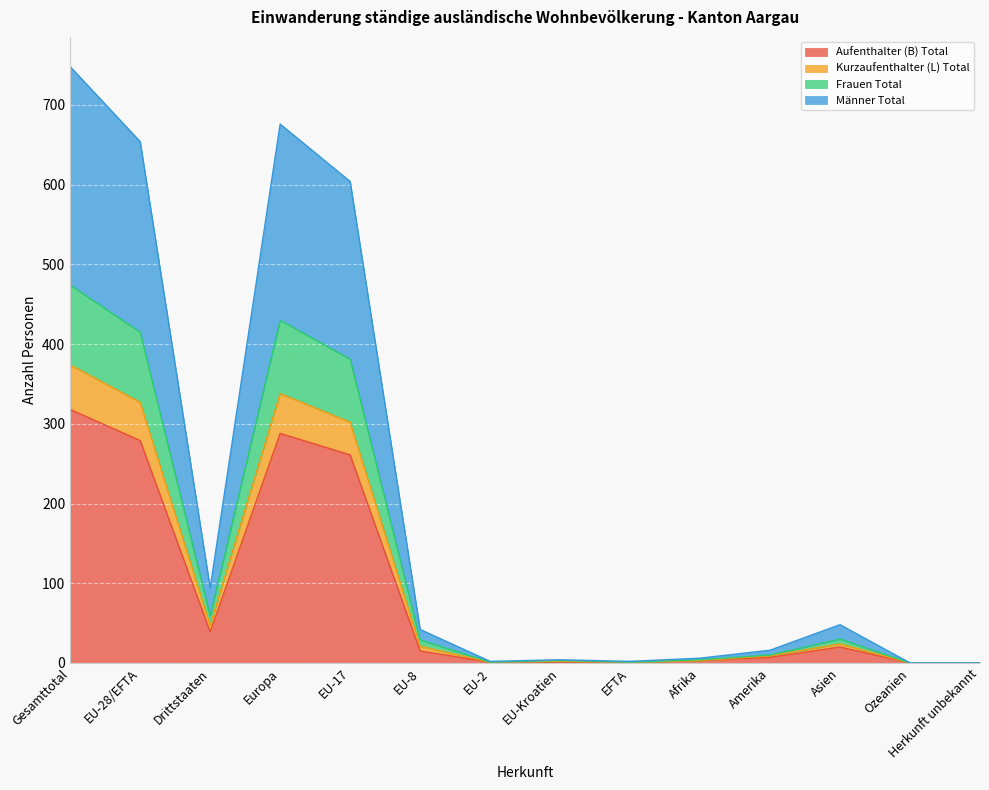

True or false: Aufenthalter (B) Total and Männer Total intersect in this chart.

False